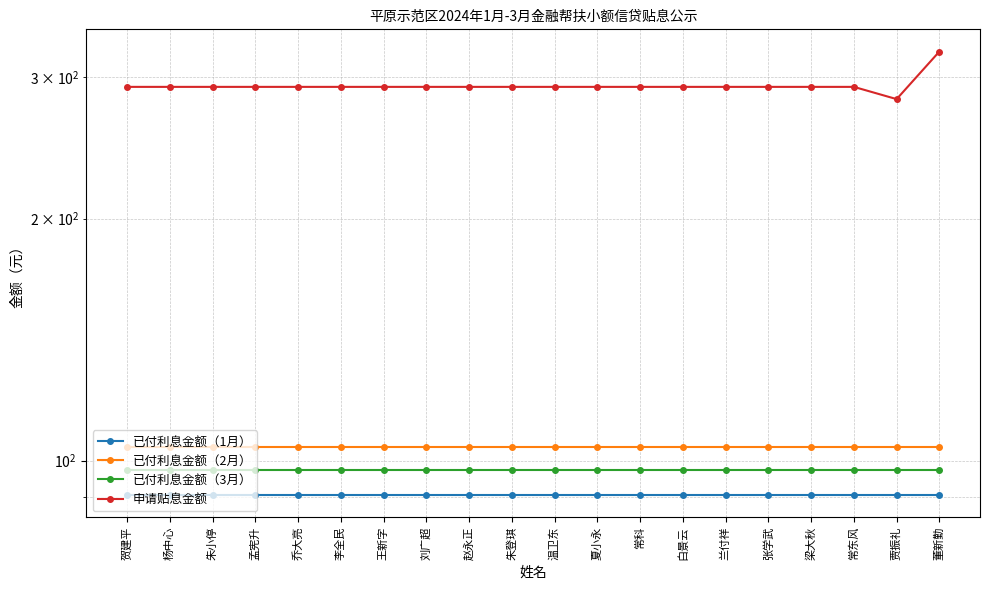

Reading left to right, extract all data points from this chart.

已付利息金额（1月）: 90.6	90.6	90.6	90.6	90.6	90.6	90.6	90.6	90.6	90.6	90.6	90.6	90.6	90.6	90.6	90.6	90.6	90.6	90.6	90.6
已付利息金额（2月）: 104.0	104.0	104.0	104.0	104.0	104.0	104.0	104.0	104.0	104.0	104.0	104.0	104.0	104.0	104.0	104.0	104.0	104.0	104.0	104.0
已付利息金额（3月）: 97.3	97.3	97.3	97.3	97.3	97.3	97.3	97.3	97.3	97.3	97.3	97.3	97.3	97.3	97.3	97.3	97.3	97.3	97.3	97.3
申请贴息金额: 291.8	291.8	291.8	291.8	291.8	291.8	291.8	291.8	291.8	291.8	291.8	291.8	291.8	291.8	291.8	291.8	291.8	291.8	281.8	322.9